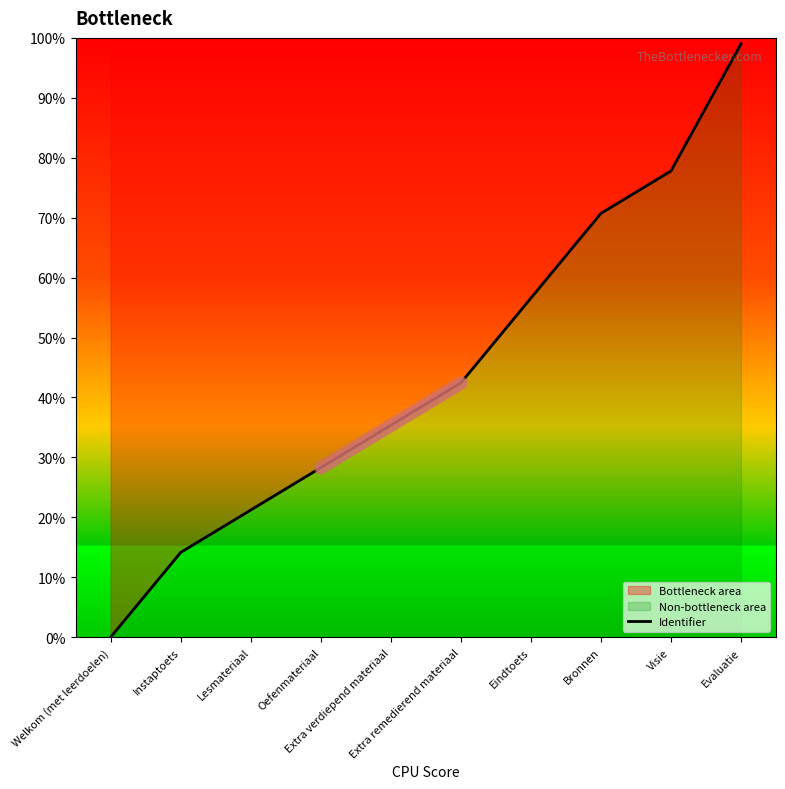

Rank the categories by value from lowest to highest.

Welkom (met leerdoelen), Instaptoets, Lesmateriaal, Oefenmateriaal, Extra verdiepend materiaal, Extra remedierend materiaal, Eindtoets, Bronnen, Visie, Evaluatie